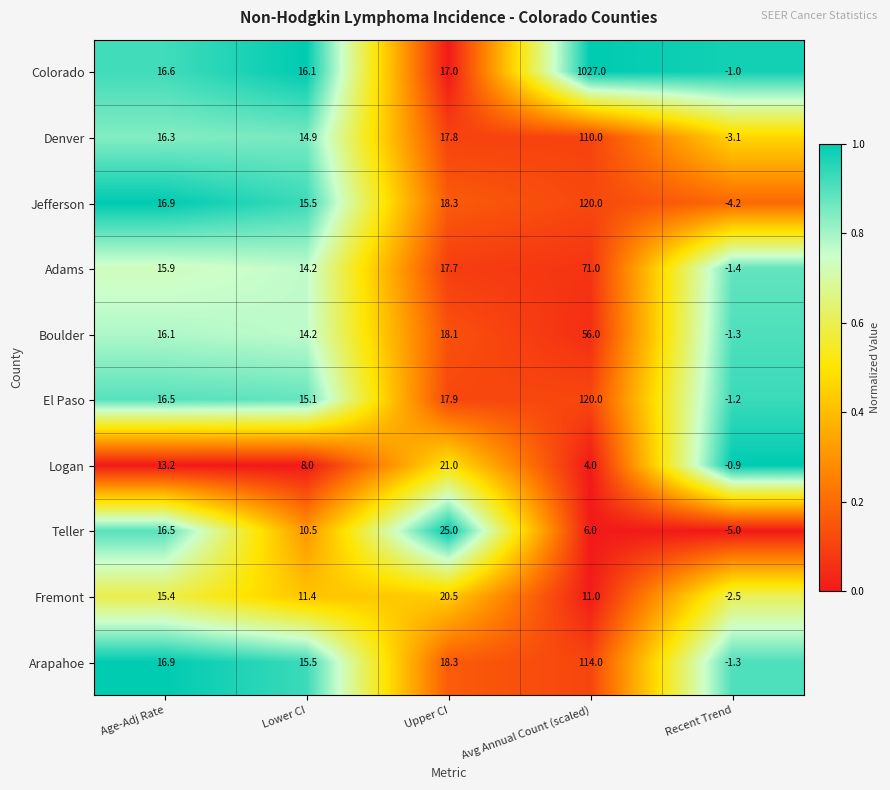

What is the lowest value of the Teller series?

-5.0